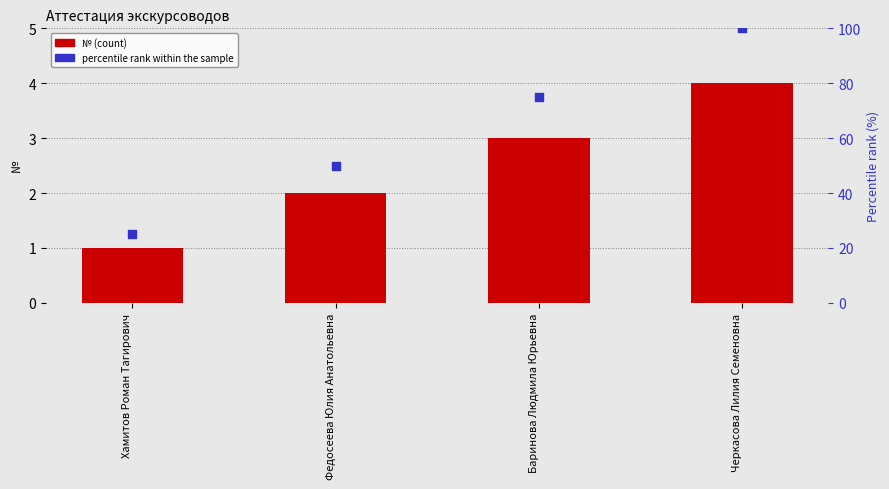

Which series has the widest spread of Y values?

percentile rank within the sample